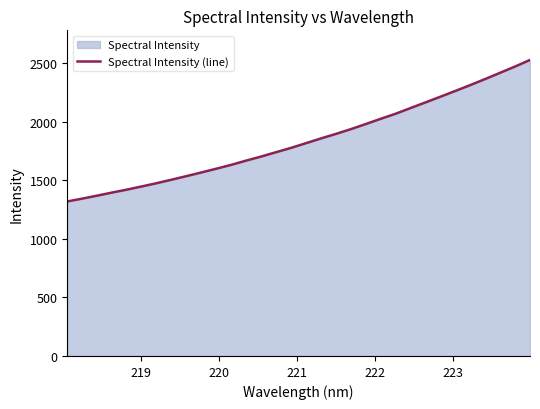

What is the minimum value shown in the chart?

1318.7